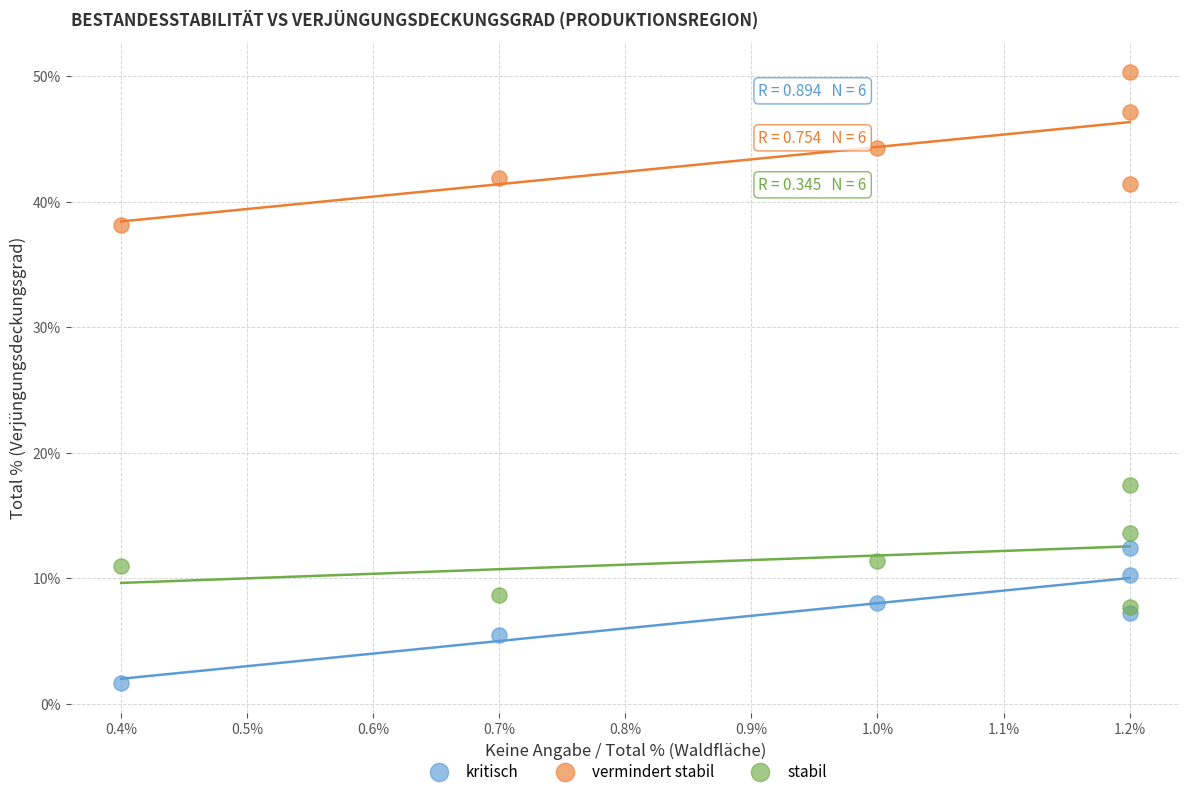

Across all series, what Y value is closest to 26?

17.4